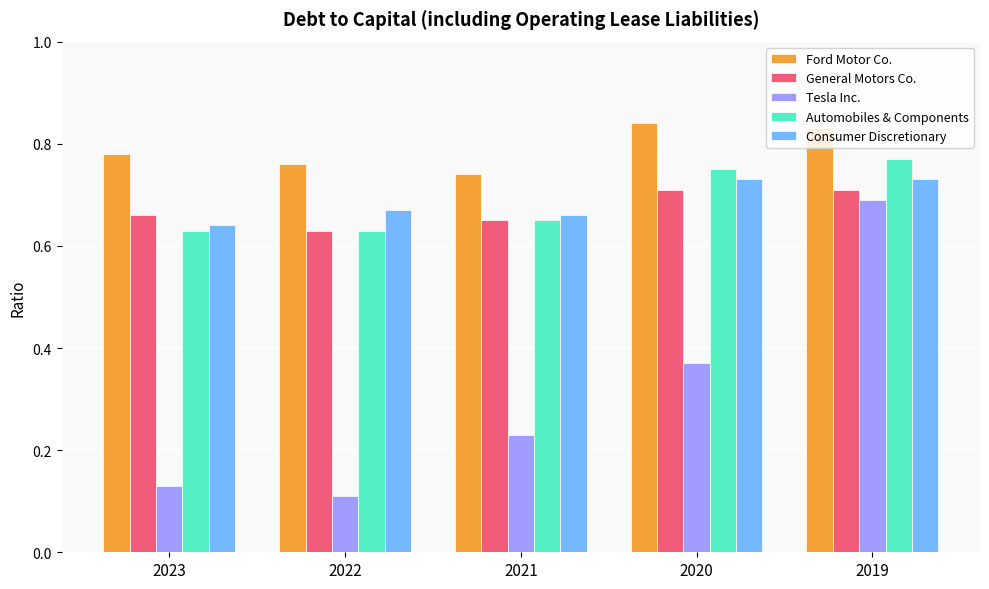

How many distinct data groups are displayed?

5